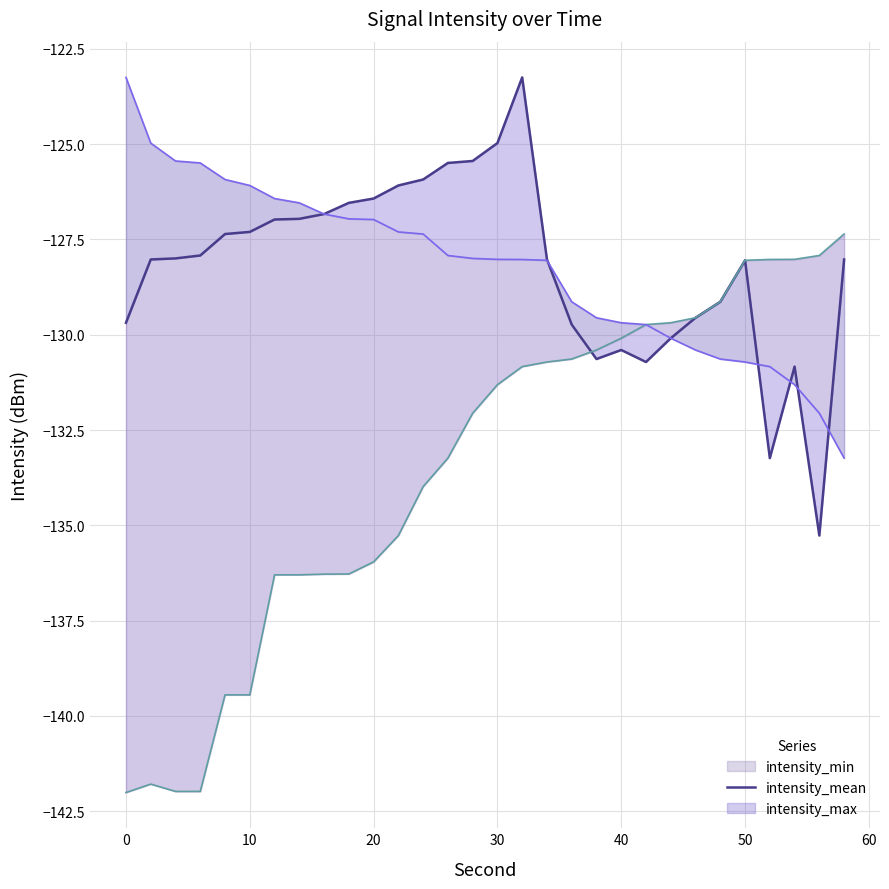

How many values exceed -127?

11